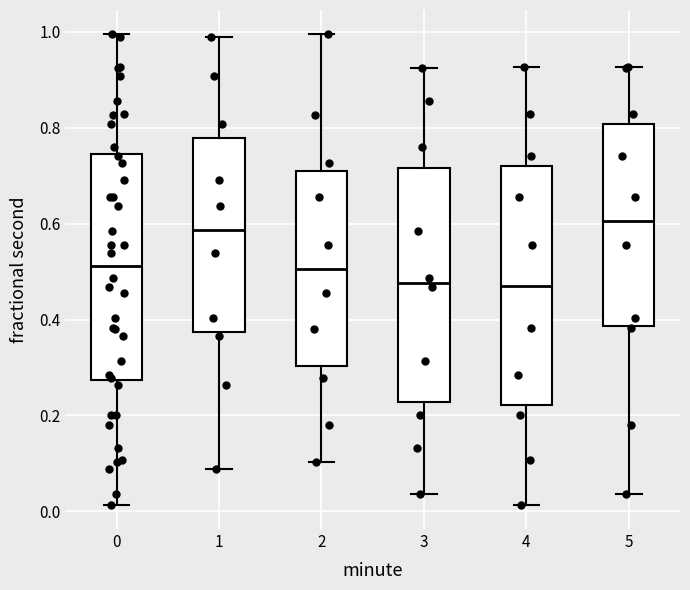

Reading left to right, transcribe this box plot: for each box, give where its median line is, the range the box spans, and where its two whiskers end, as read against the y-axis. The values are not printed on the chart, so give them approximately, as read against the axis.

0: median 0.52, box 0.28 to 0.74, whiskers 0.02 to 1.00
1: median 0.58, box 0.38 to 0.78, whiskers 0.08 to 1.00
2: median 0.50, box 0.30 to 0.70, whiskers 0.10 to 1.00
3: median 0.48, box 0.22 to 0.72, whiskers 0.04 to 0.92
4: median 0.46, box 0.22 to 0.72, whiskers 0.02 to 0.92
5: median 0.60, box 0.38 to 0.80, whiskers 0.04 to 0.92